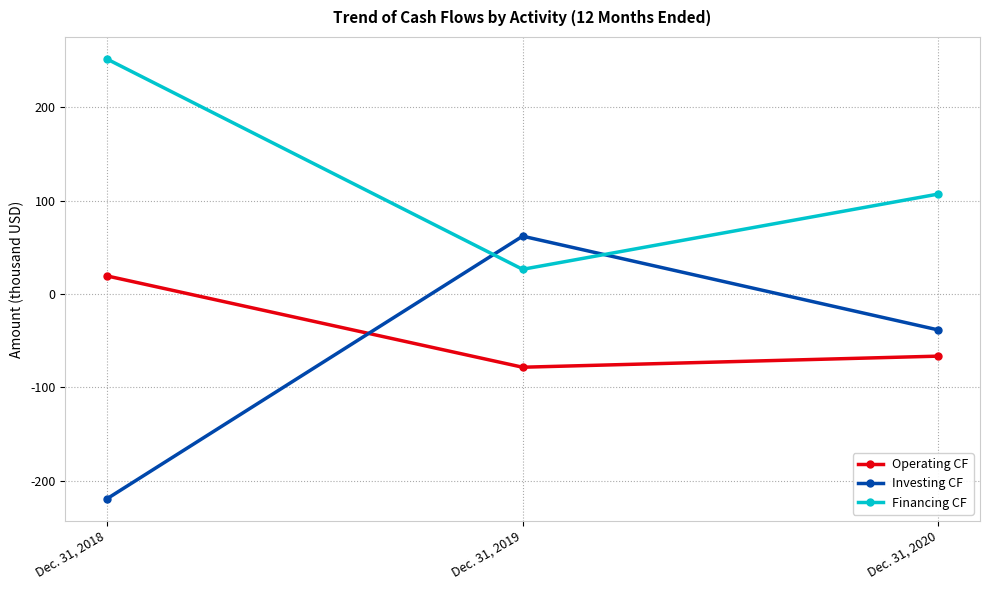

Is this an area chart (filled region under the line)?

No